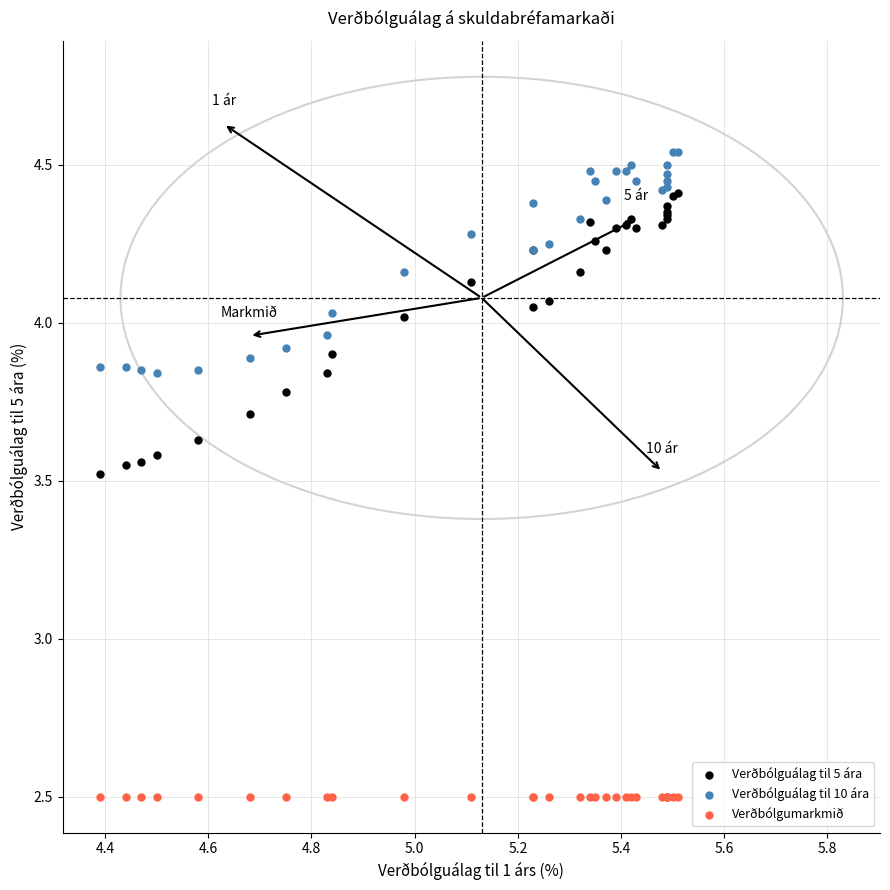

What are all the series names shown in the legend?

Verðbólguálag til 5 ára, Verðbólguálag til 10 ára, Verðbólgumarkmið